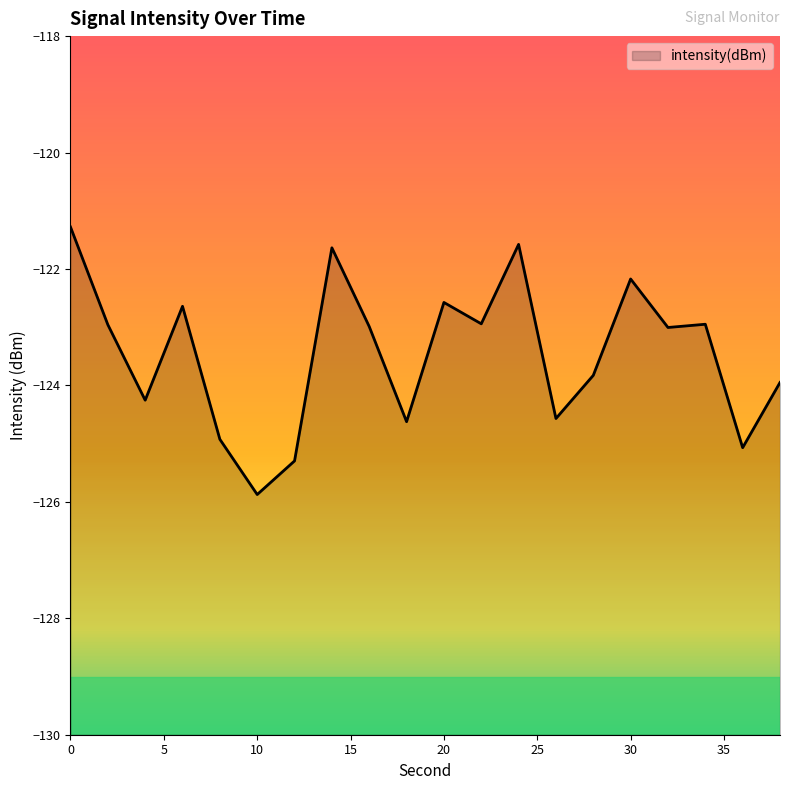

How many points are higher than both their immediate neighbors (excluding endpoints)?

6